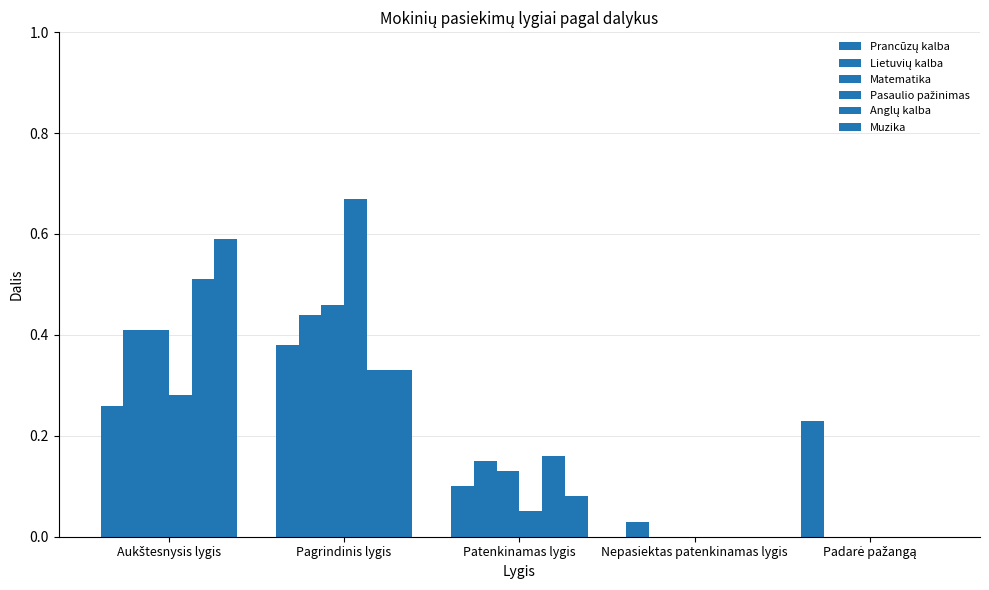

What is the difference between the highest and lowest values at Padarė pažangą?

0.2